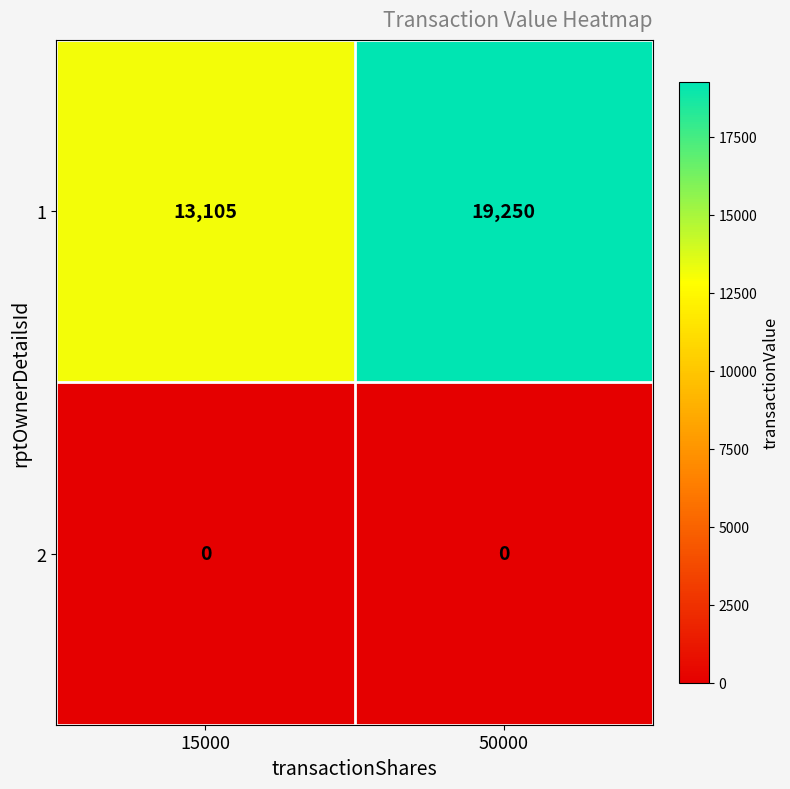

Is the value of 2 at 50000 greater than the value of 1 at 50000?

No